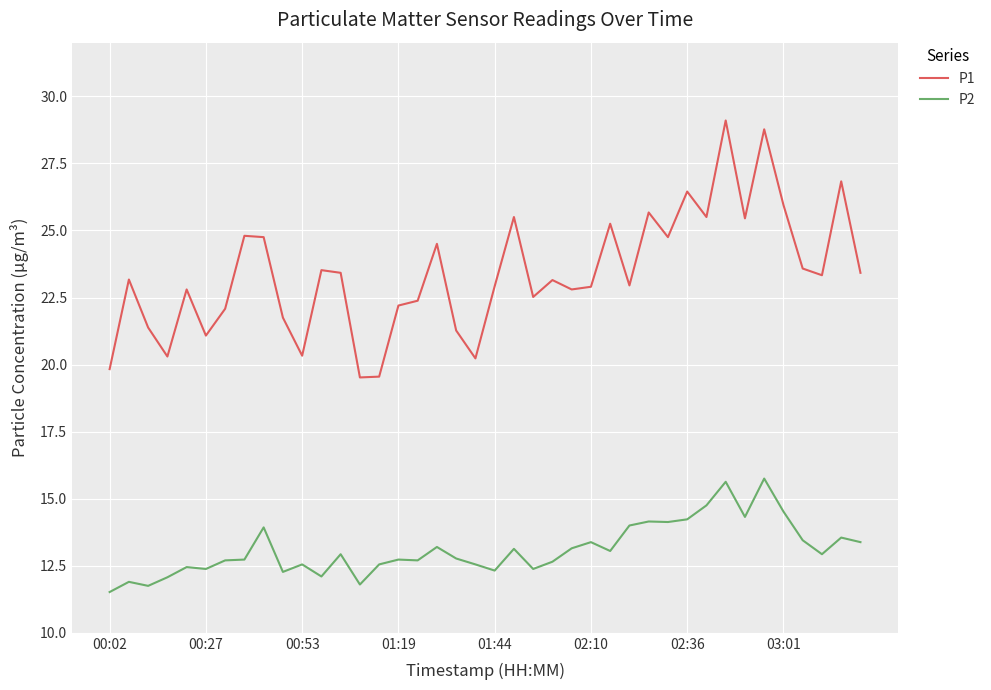

What is the minimum value shown in the chart?

11.5